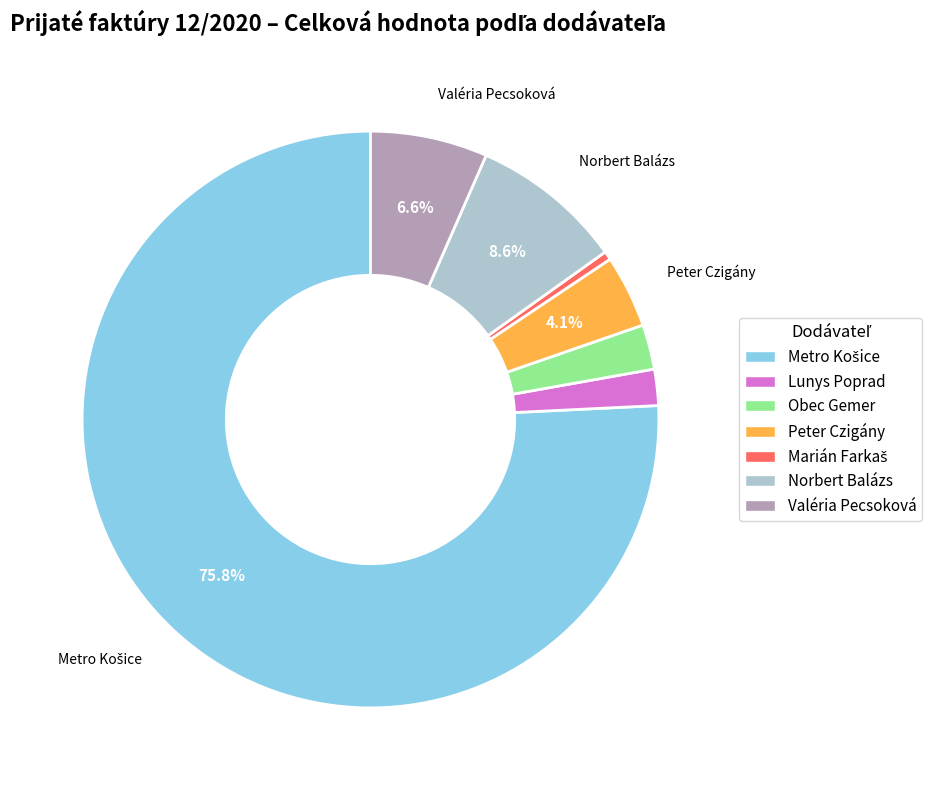

How many slices are in this pie chart?

7